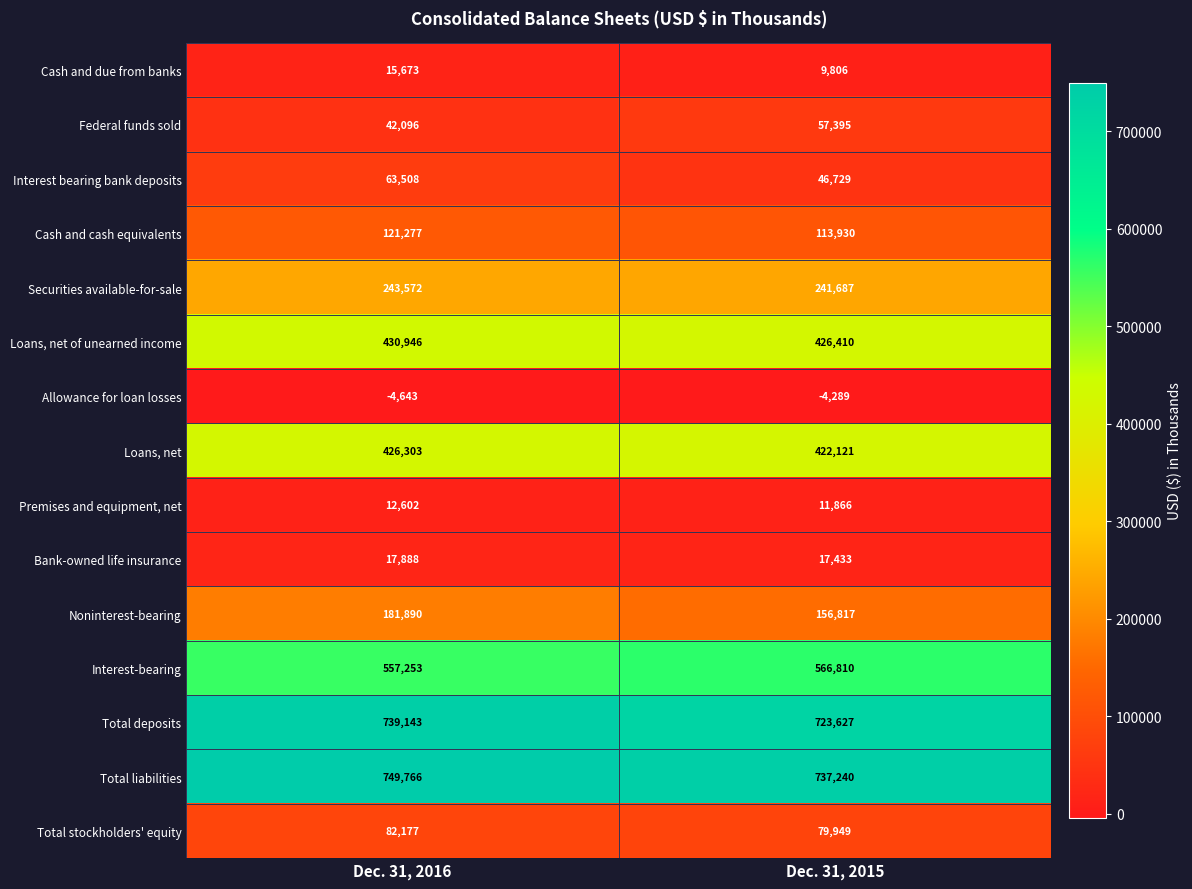

What is the sum of all Noninterest-bearing values?

338707